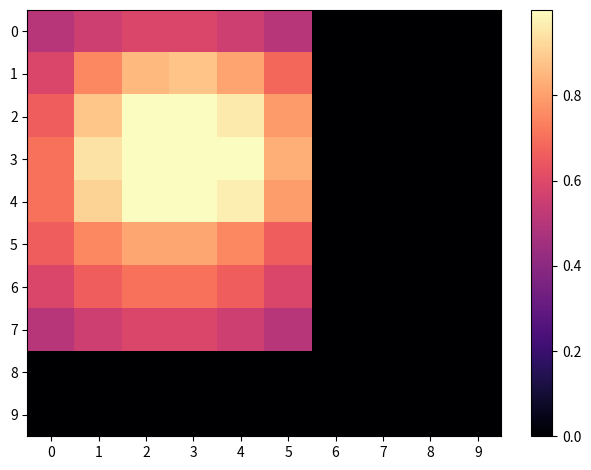

Reading left to right, what are all the values shown in this chart?

0: 0=0.5	1=0.6	2=0.6	3=0.6	4=0.6	5=0.5	6=0.0	7=0.0	8=0.0	9=0.0
1: 0=0.6	1=0.8	2=0.9	3=0.9	4=0.8	5=0.7	6=0.0	7=0.0	8=0.0	9=0.0
2: 0=0.7	1=0.9	2=1.0	3=1.0	4=1.0	5=0.8	6=0.0	7=0.0	8=0.0	9=0.0
3: 0=0.7	1=0.9	2=1.0	3=1.0	4=1.0	5=0.8	6=0.0	7=0.0	8=0.0	9=0.0
4: 0=0.7	1=0.9	2=1.0	3=1.0	4=1.0	5=0.8	6=0.0	7=0.0	8=0.0	9=0.0
5: 0=0.7	1=0.8	2=0.8	3=0.8	4=0.8	5=0.7	6=0.0	7=0.0	8=0.0	9=0.0
6: 0=0.6	1=0.7	2=0.7	3=0.7	4=0.7	5=0.6	6=0.0	7=0.0	8=0.0	9=0.0
7: 0=0.5	1=0.6	2=0.6	3=0.6	4=0.6	5=0.5	6=0.0	7=0.0	8=0.0	9=0.0
8: 0=0.0	1=0.0	2=0.0	3=0.0	4=0.0	5=0.0	6=0.0	7=0.0	8=0.0	9=0.0
9: 0=0.0	1=0.0	2=0.0	3=0.0	4=0.0	5=0.0	6=0.0	7=0.0	8=0.0	9=0.0